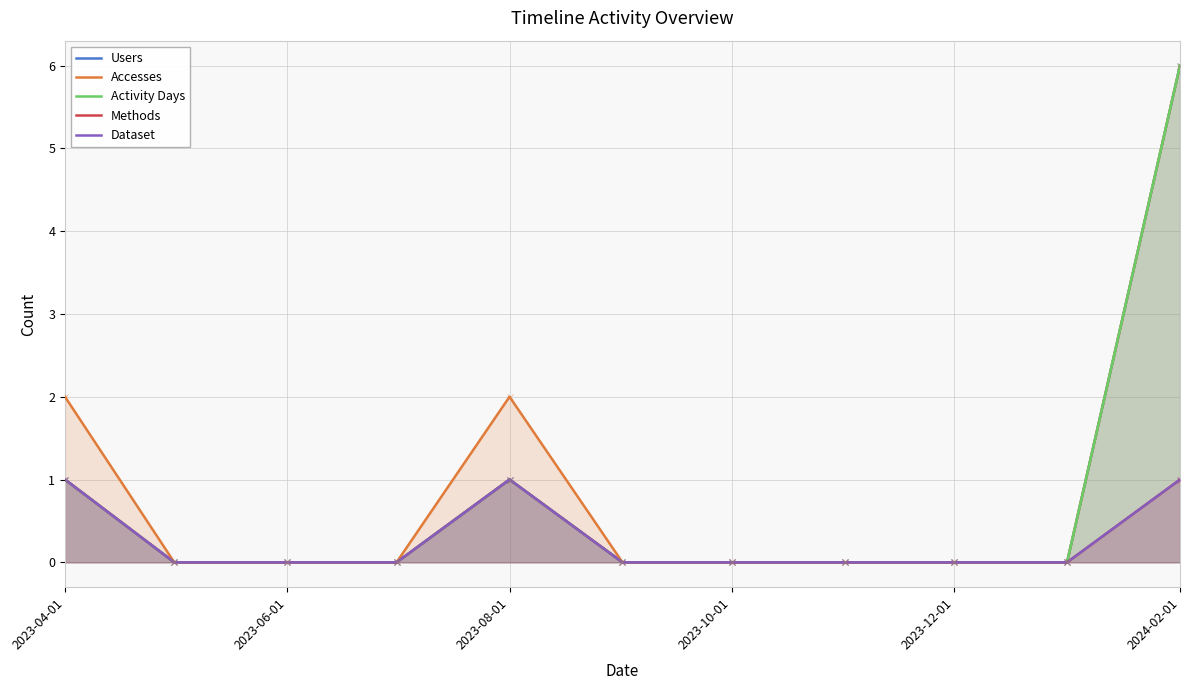

True or false: Accesses and Methods intersect in this chart.

False